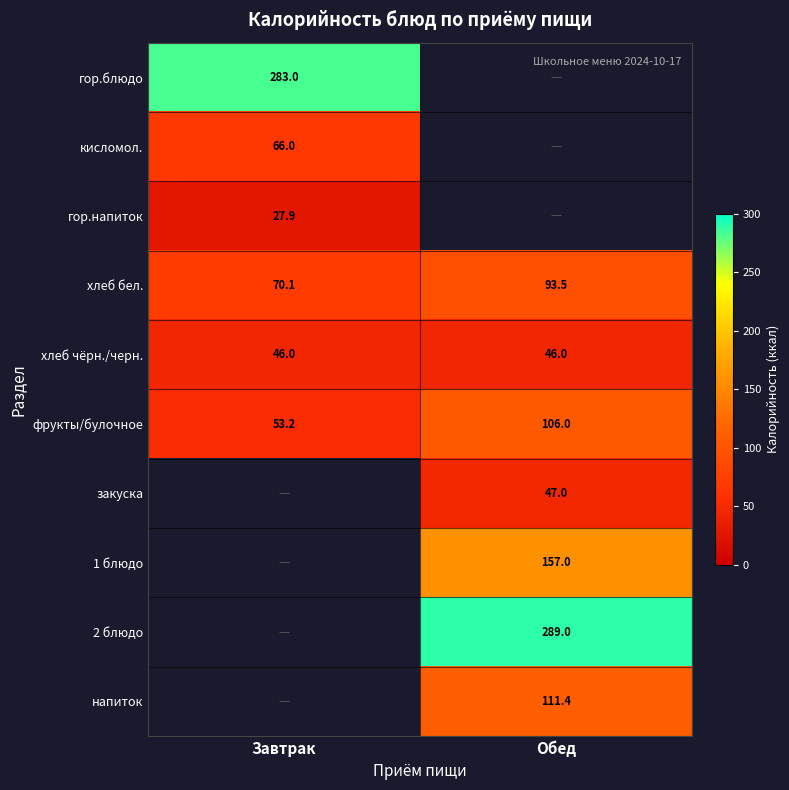

What is the sum of the фрукты/булочное values at Обед and Завтрак?

159.2